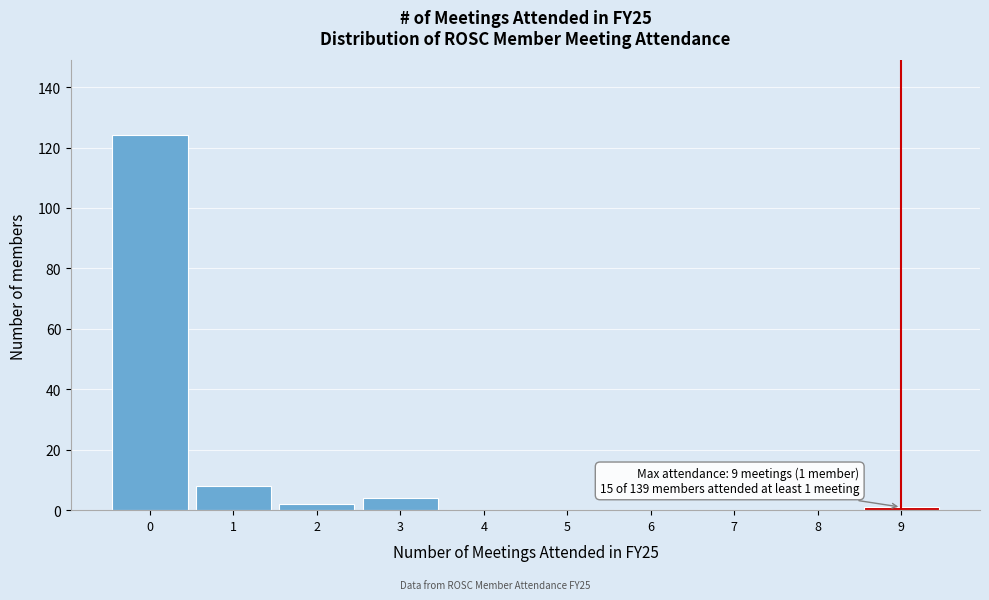

Which range on the x-axis has the tallest bar?

-0.5 to 0.5